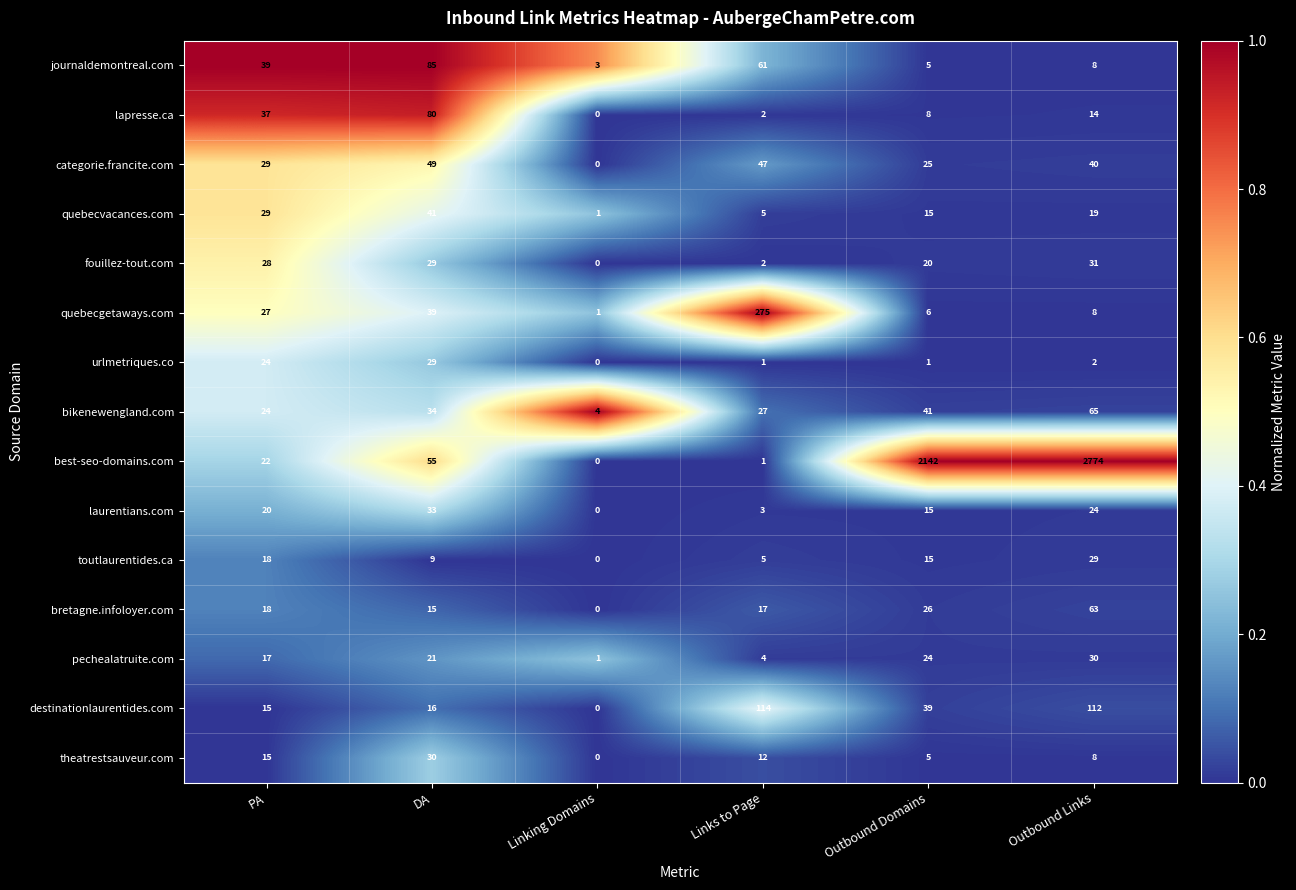

List the labels in order of theatrestsauveur.com value, largest first.

DA, PA, Links to Page, Outbound Links, Outbound Domains, Linking Domains